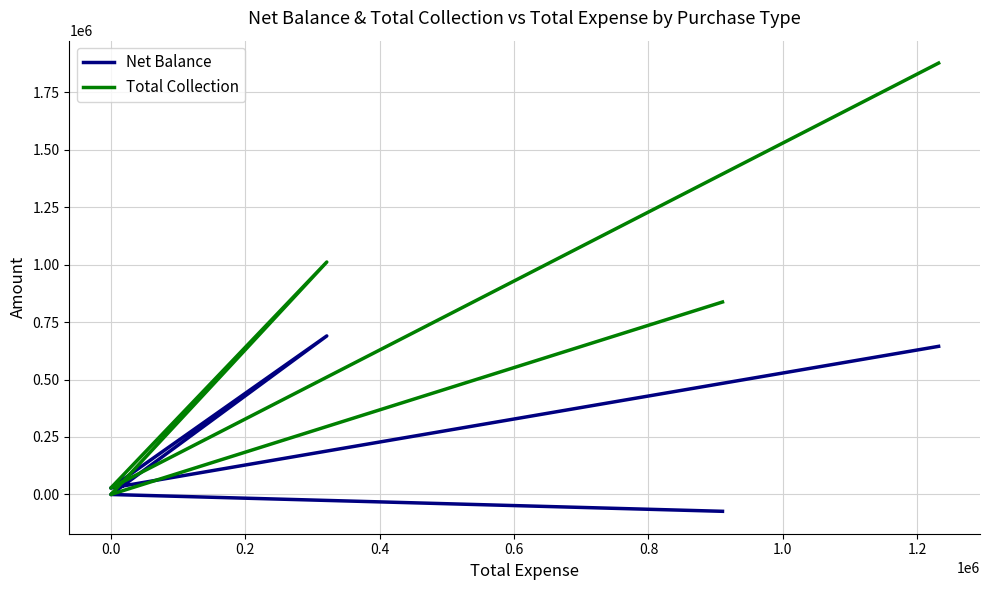

How many interior local valleys does the Total Collection series have?

1